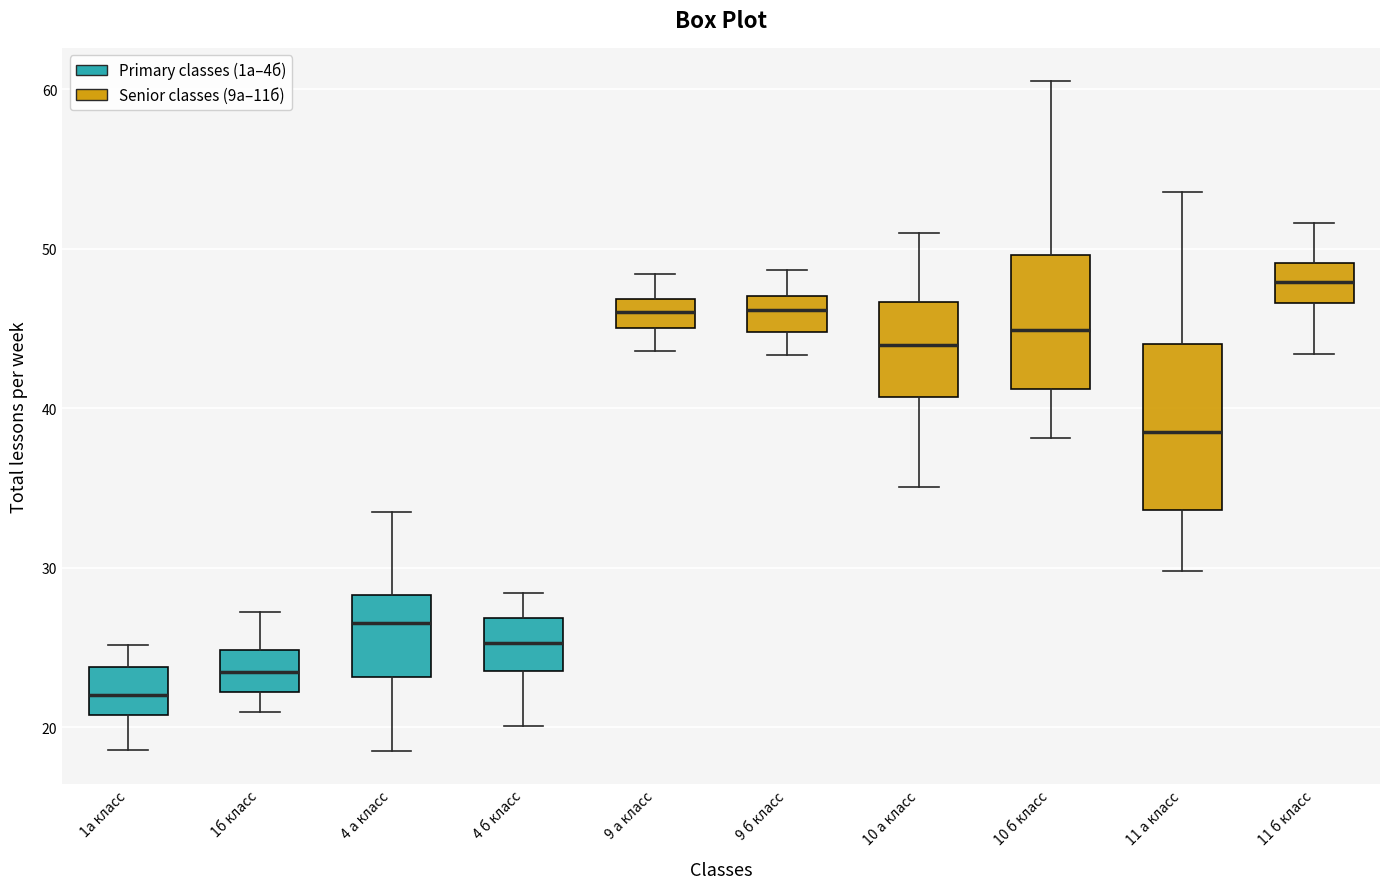

Which box is the tallest, from its lower edge to its upper edge?

11 а класс